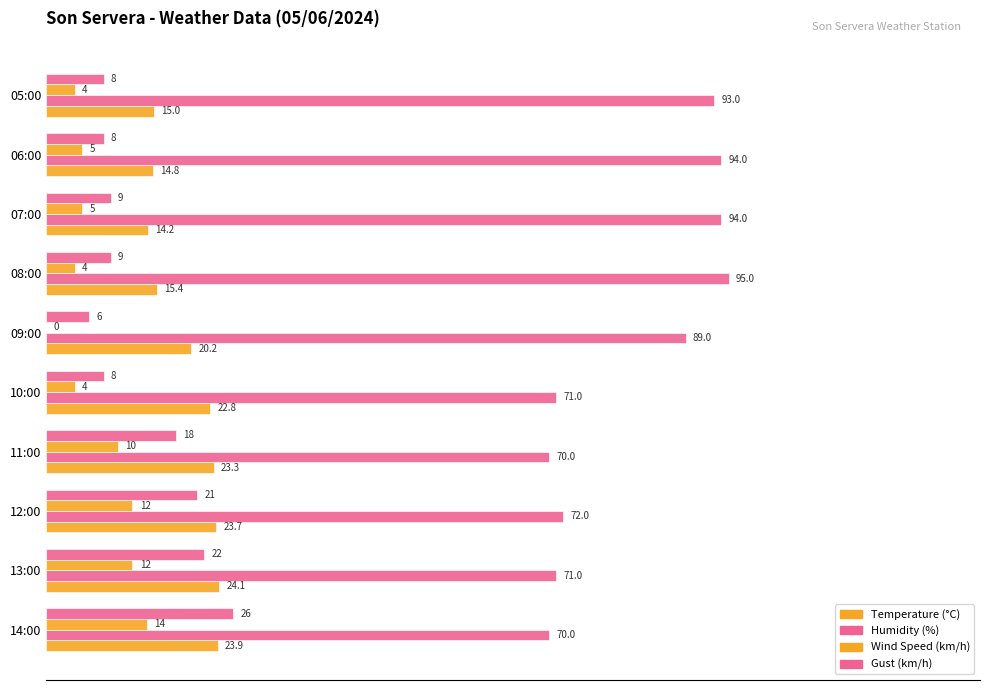

How many data points does each series have?

10